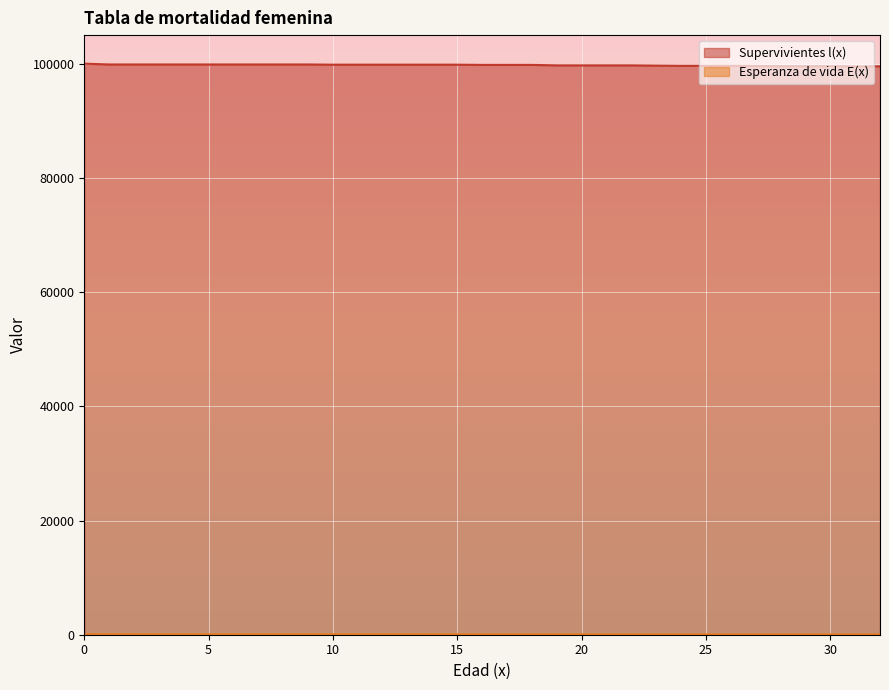

Reading right to left, transcribe all the data shown in this chart.

Supervivientes l(x): 32=99538.5	31=99538.5	30=99566.9	29=99566.9	28=99566.9	27=99598.2	26=99630.4	25=99630.4	24=99630.4	23=99666.3	22=99702.3	21=99702.3	20=99702.3	19=99702.3	18=99784.6	17=99784.6	16=99784.6	15=99823.3	14=99823.3	13=99823.3	12=99823.3	11=99823.3	10=99823.3	9=99857.3	8=99857.3	7=99857.3	6=99857.3	5=99857.3	4=99857.3	3=99857.3	2=99857.3	1=99857.3	0=100000.0
Esperanza de vida E(x): 32=54.5	31=55.5	30=56.5	29=57.5	28=58.5	27=59.4	26=60.4	25=61.4	24=62.4	23=63.4	22=64.4	21=65.4	20=66.4	19=67.4	18=68.3	17=69.3	16=70.3	15=71.3	14=72.3	13=73.3	12=74.3	11=75.3	10=76.3	9=77.3	8=78.3	7=79.3	6=80.3	5=81.3	4=82.3	3=83.3	2=84.3	1=85.3	0=86.1